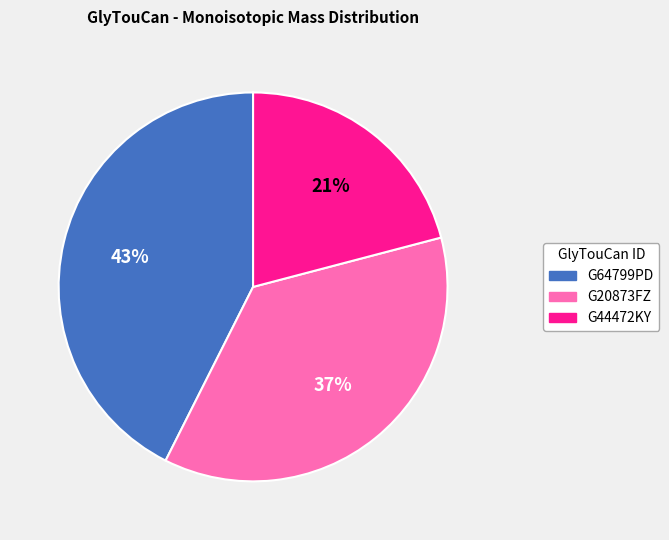

Combined, do G64799PD and G44472KY account for over 50%?

Yes